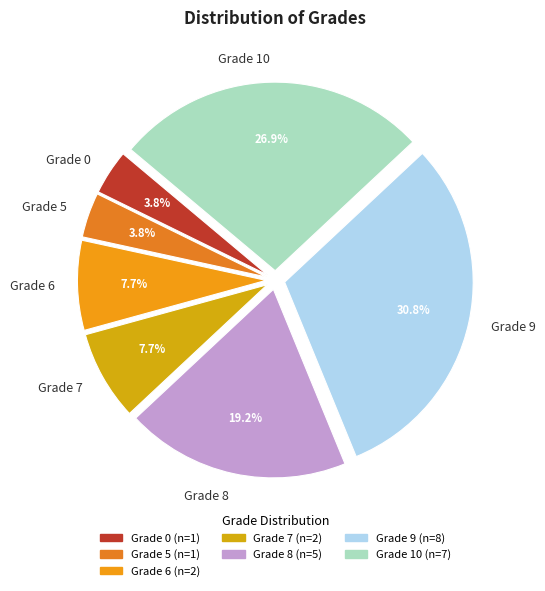

Between Grade 0 and Grade 6, which is larger?

Grade 6